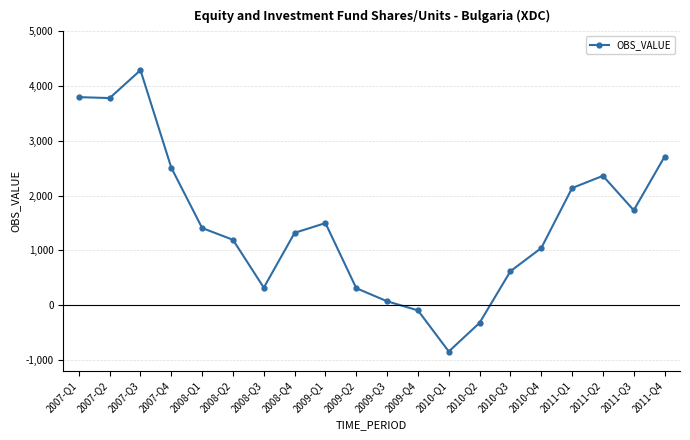

Which label corresponds to the largest value in the chart?

2007-Q3